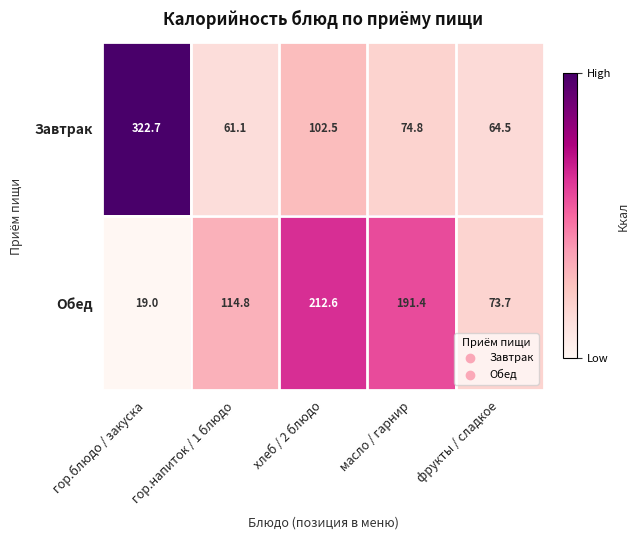

What is the spread (max minus min) of values at гор.блюдо / закуска?

303.7